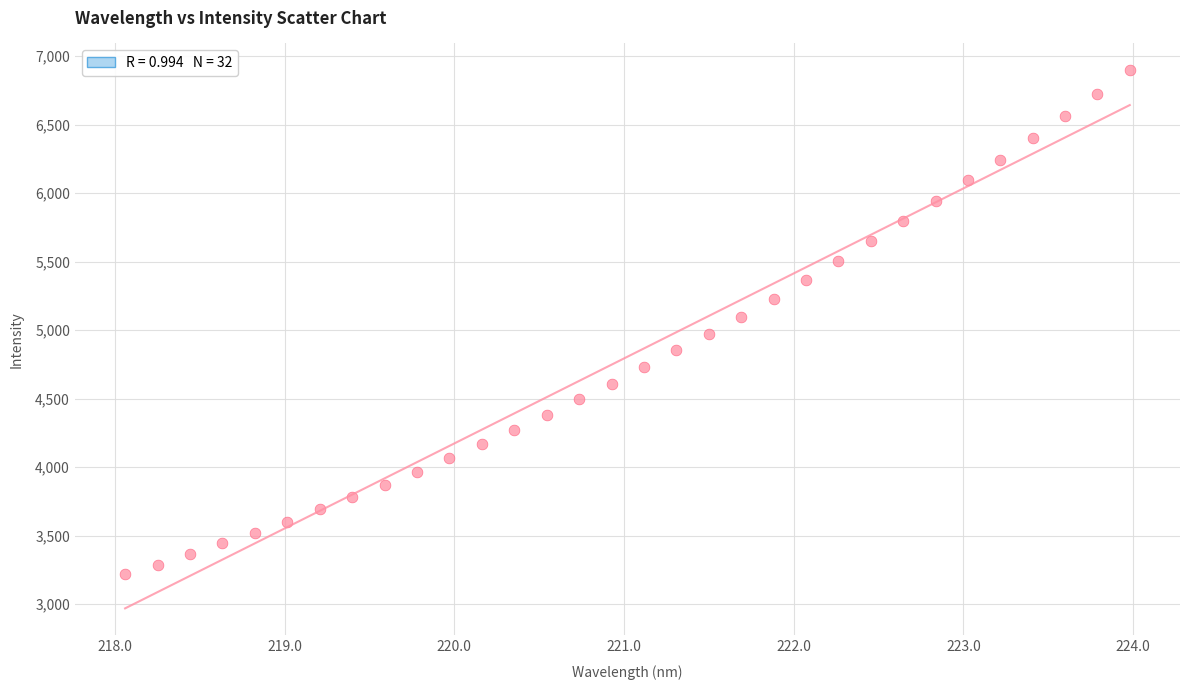

What is the range of Y values (max minus min)?

3678.4